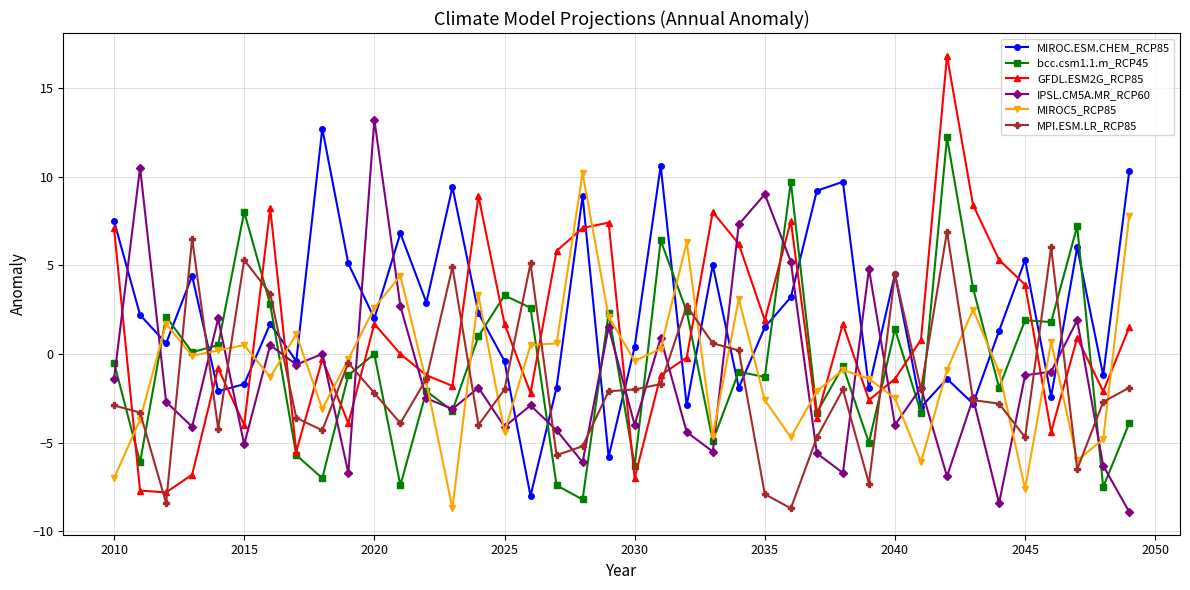

True or false: MIROC5_RCP85 has more than 0 points higher than both neighbors.

True